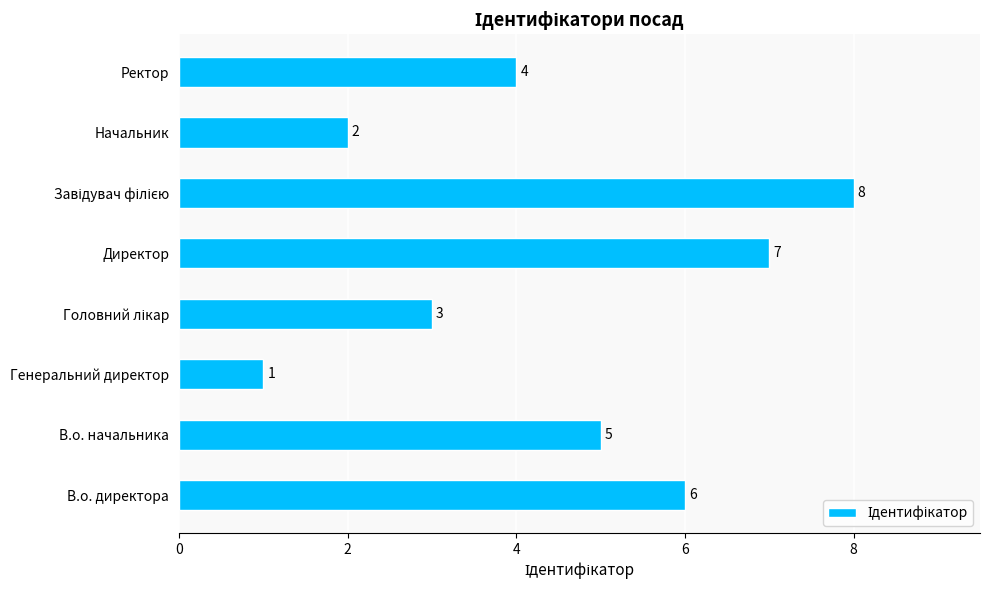

Reading bottom to top, extract all data points from this chart.

6	5	1	3	7	8	2	4